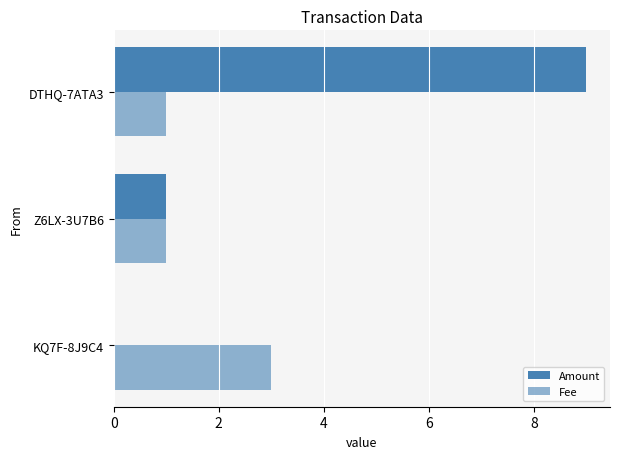

How many series are shown in this chart?

2